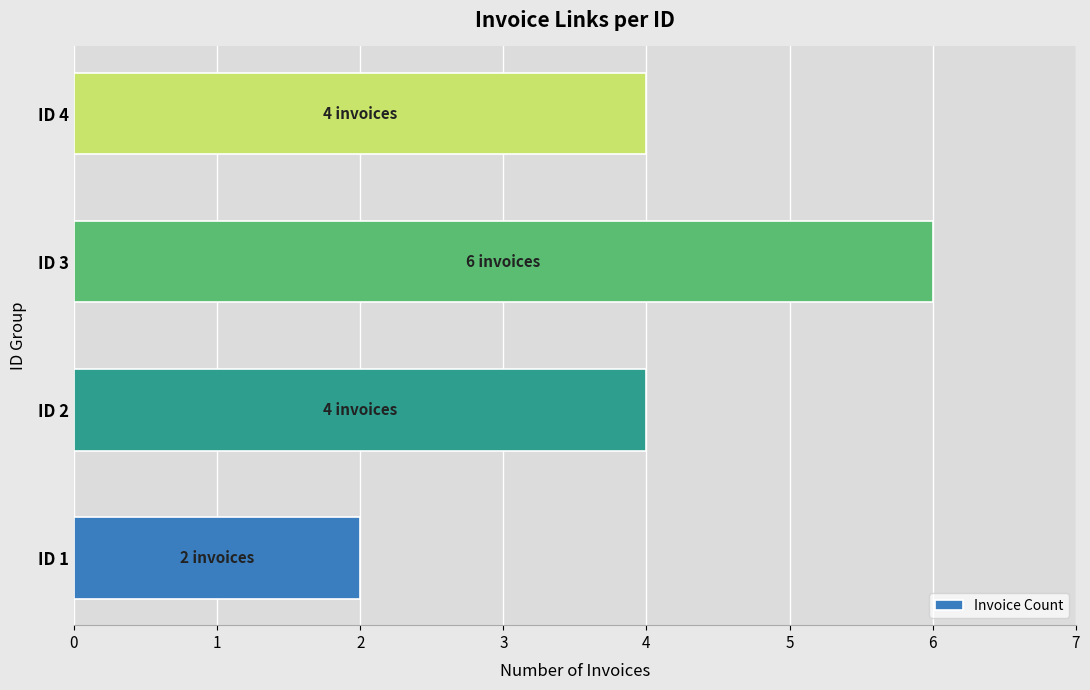

Reading bottom to top, extract all data points from this chart.

2	4	6	4